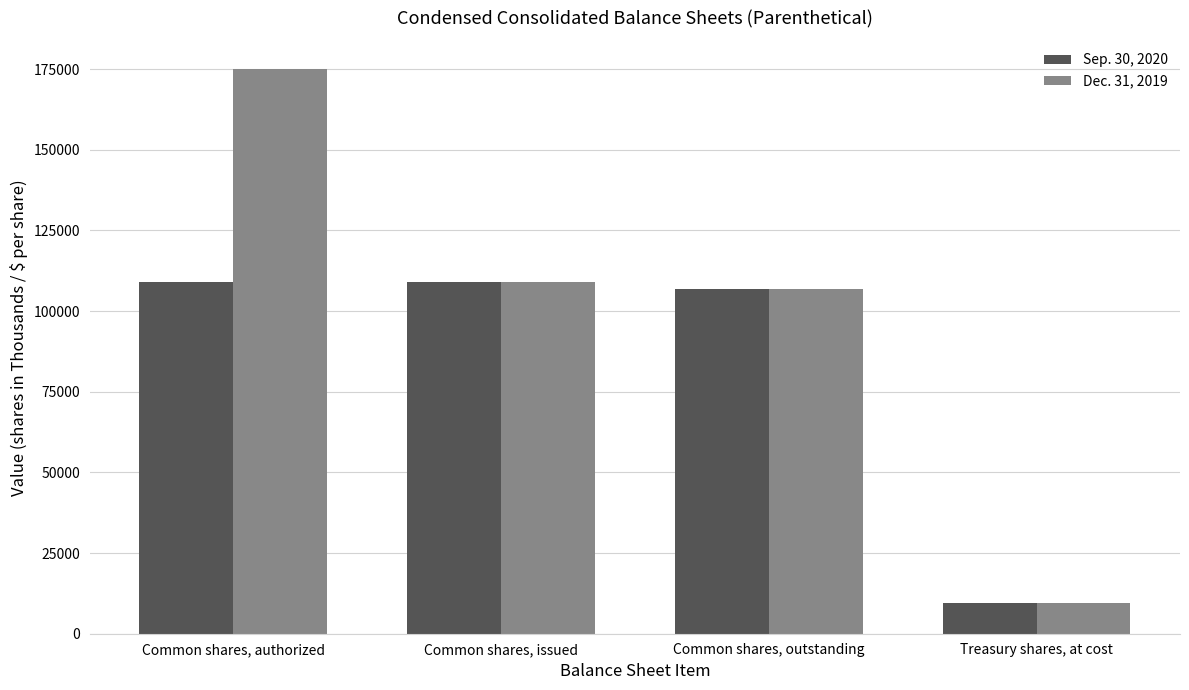

What is the average value of the Sep. 30, 2020 series?

83631